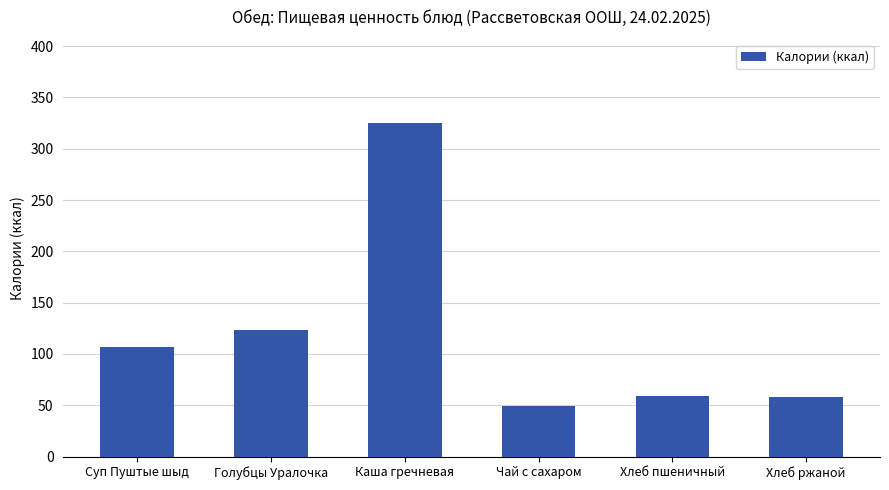

The chart shows a value of 59.0 at Хлеб пшеничный. True or false?

True